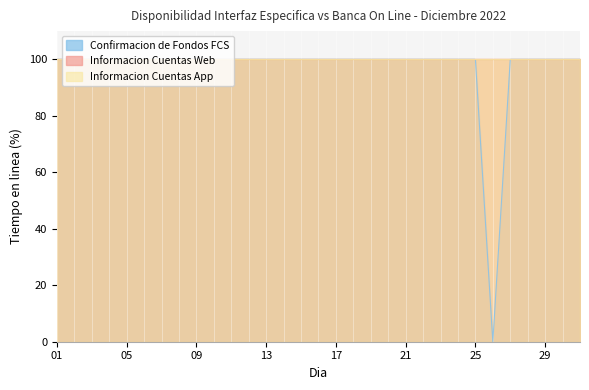

At which category does the chart reach its minimum across all series?

26